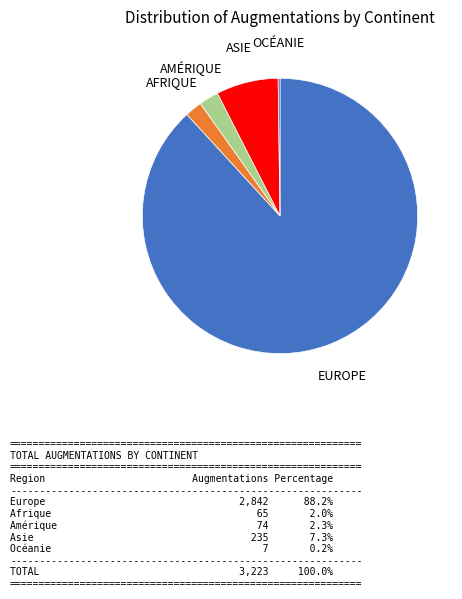

Is there a majority slice in this chart?

Yes